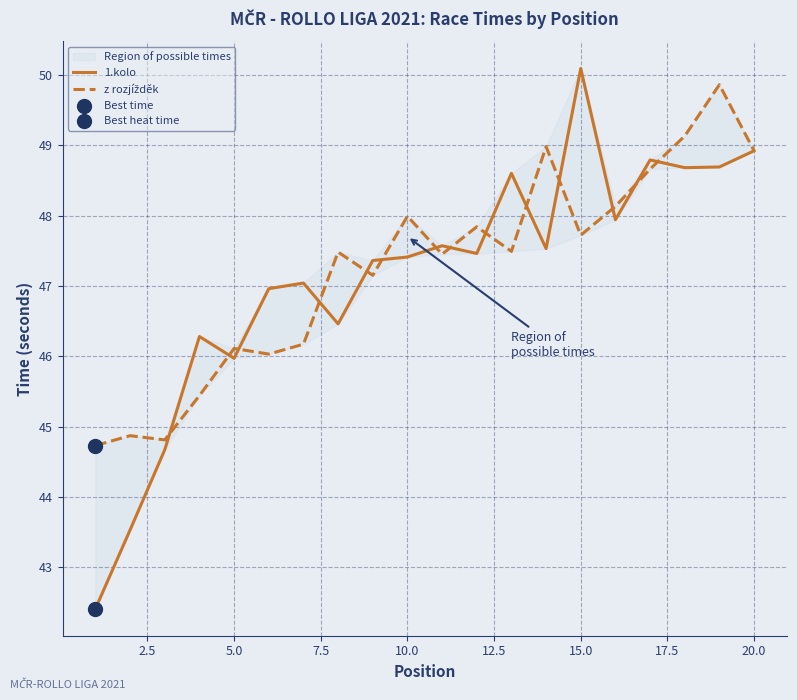

Which series contains the lowest Y value?

1.kolo